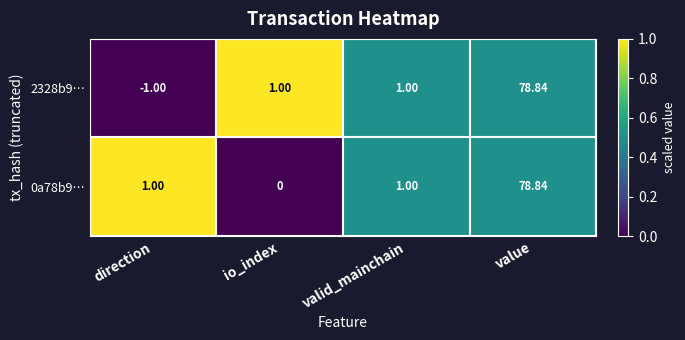

Which category has the lowest value in the 2328b9… series?

direction